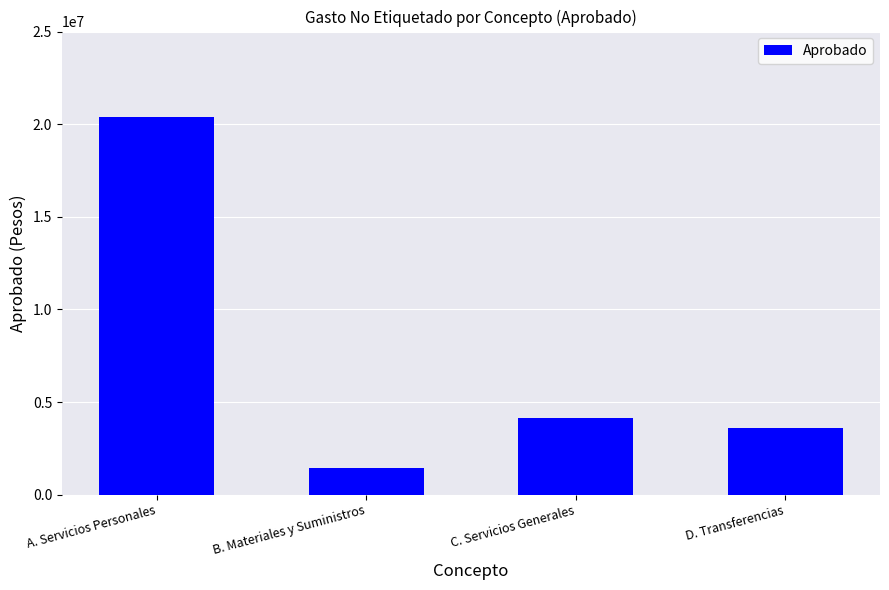

What is the difference between the second highest and minimum values?

2705266